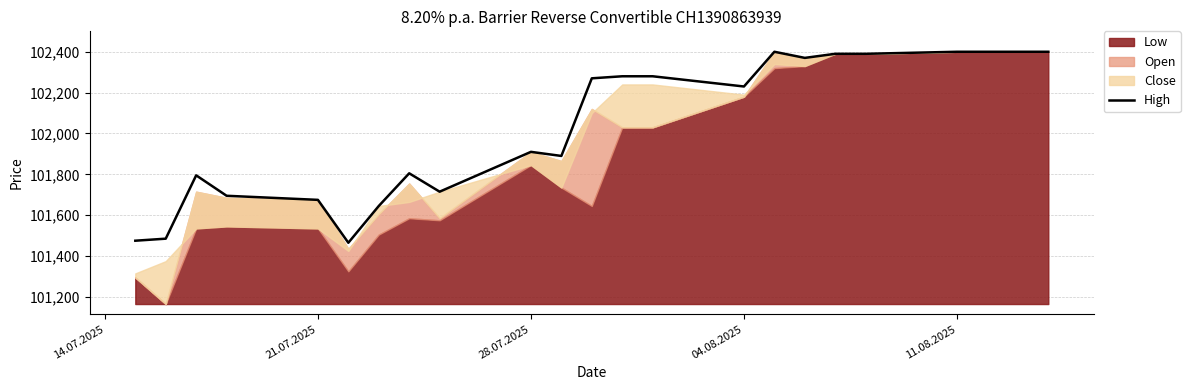

What is the minimum value for High?

101465